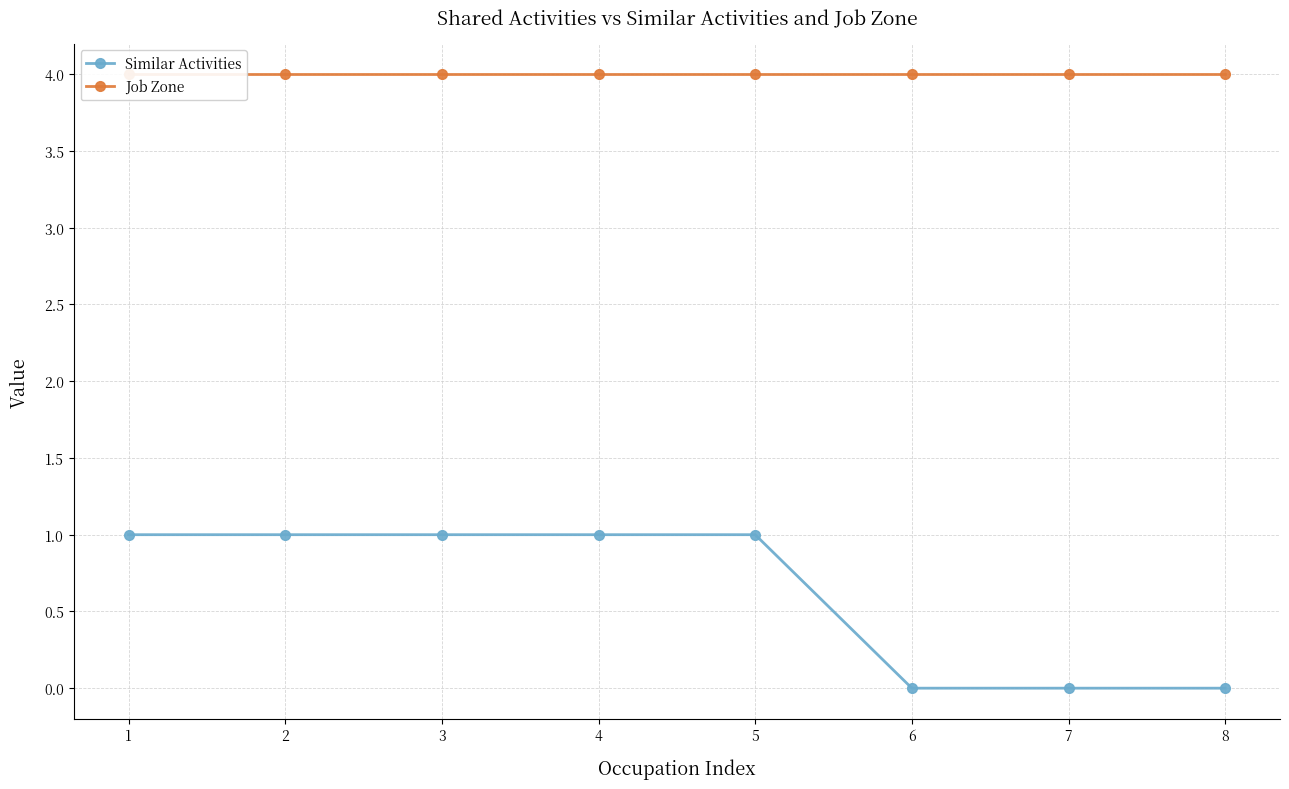

True or false: Job Zone has a value of 4 at 6.

True